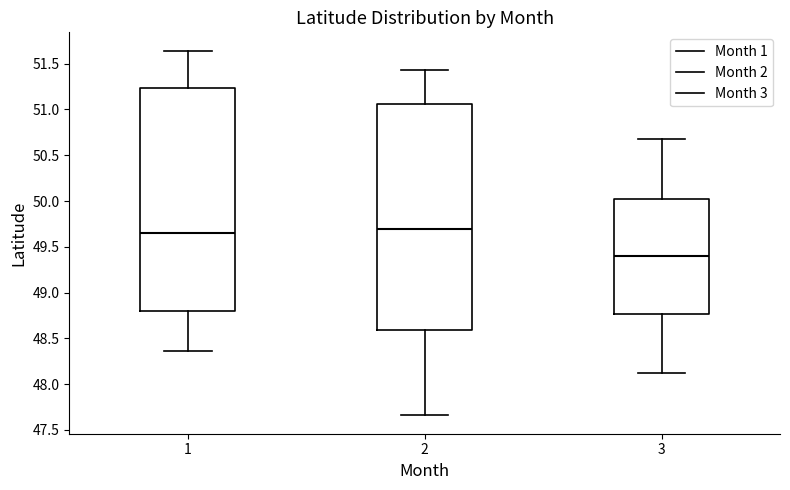

Reading left to right, read every box against the y-axis: the position of its median line, the range the box covers, and the ends of its whiskers. The values are not printed on the chart, so give them approximately, as read against the axis.

1: median 49.65, box 48.80 to 51.25, whiskers 48.35 to 51.65
2: median 49.70, box 48.60 to 51.05, whiskers 47.65 to 51.45
3: median 49.40, box 48.75 to 50.05, whiskers 48.15 to 50.70